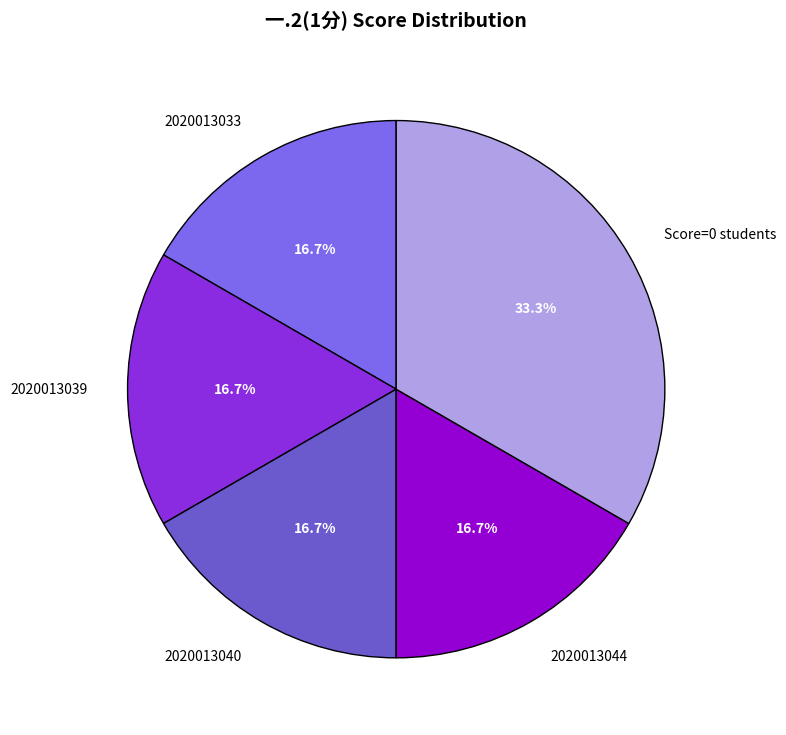

To the nearest percent, what is the difference between the largest and smallest slice percentages?

17%